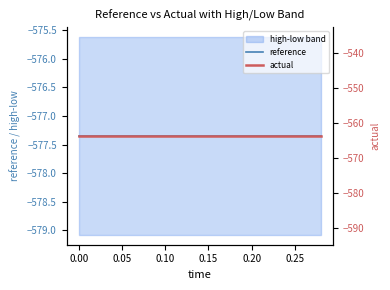

Reading left to right, list all the values displayed in this chart.

reference: -577.4	-577.4	-577.4	-577.4	-577.4	-577.4	-577.4	-577.4	-577.4	-577.4	-577.4	-577.4	-577.4	-577.4	-577.4
actual: -563.8	-563.8	-563.8	-563.8	-563.8	-563.8	-563.8	-563.8	-563.8	-563.8	-563.8	-563.8	-563.8	-563.8	-563.8